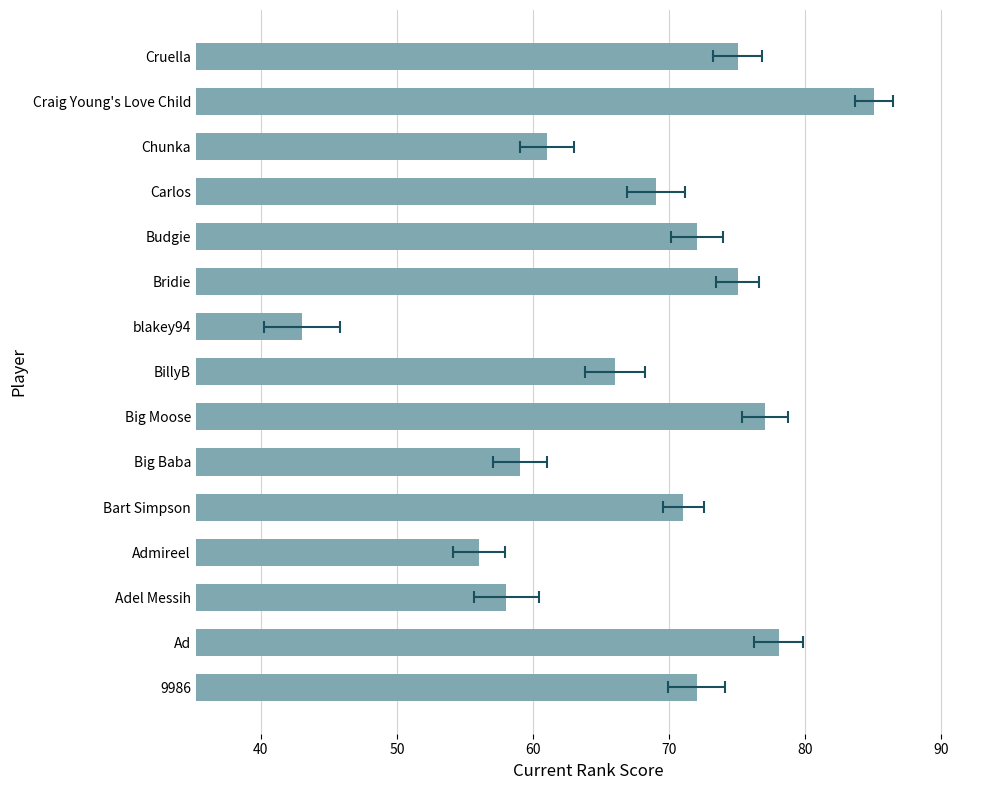

Count the number of categories in the chart.

15